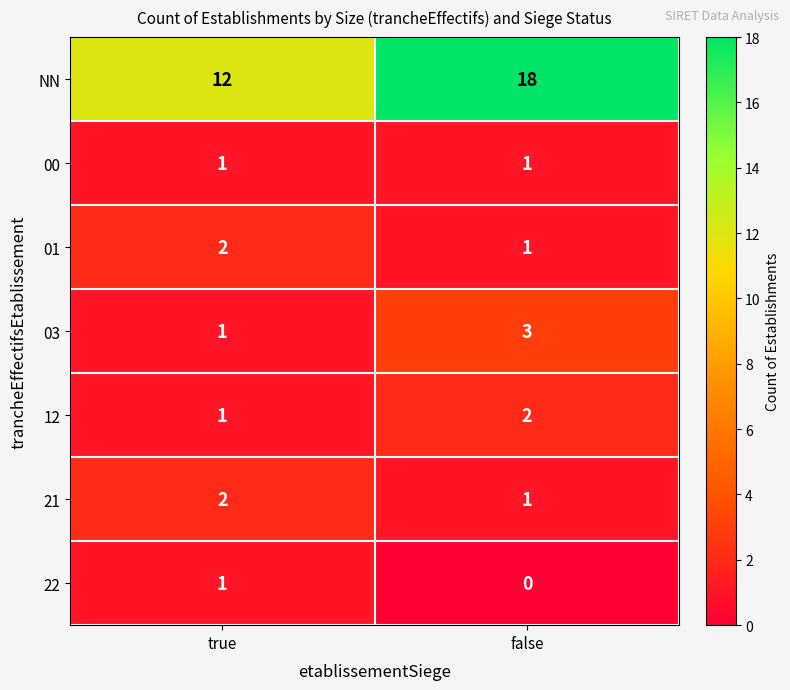

The value of 22 at false is 1. True or false?

False